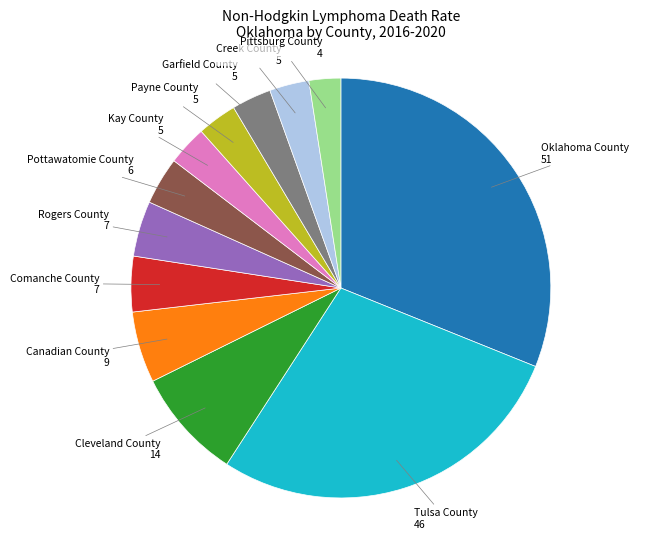

Which has a higher value, Rogers County or Garfield County?

Rogers County